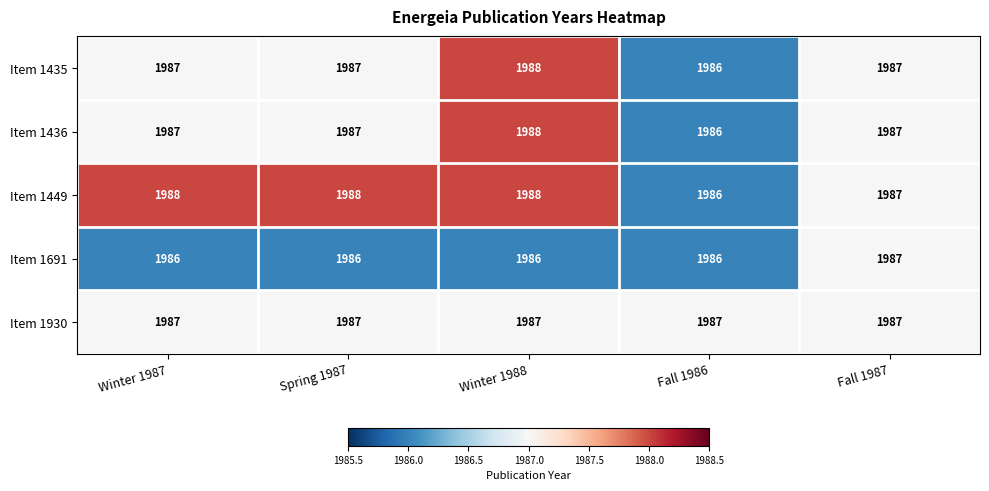

What is the maximum value shown in the chart?

1988